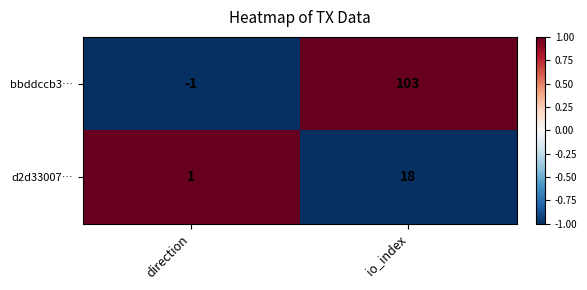

What value does the bbddccb3… series have at io_index, to the nearest 5?

105